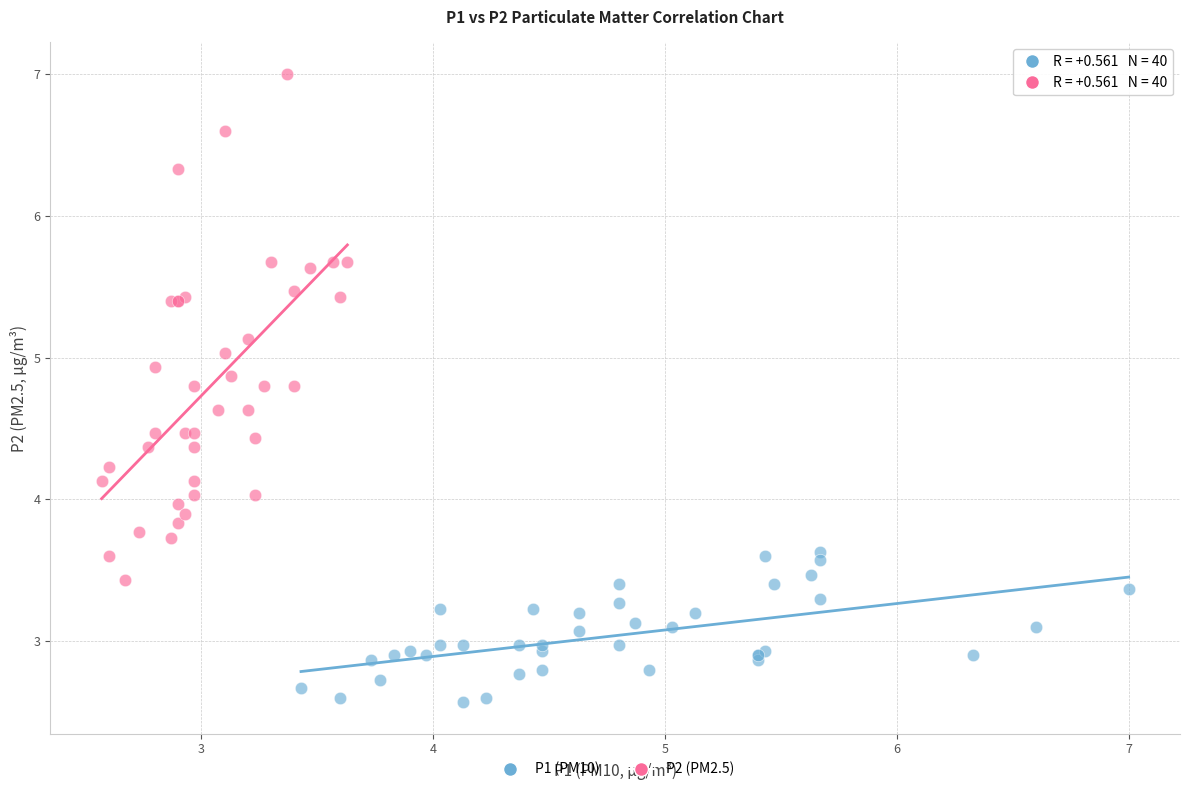

Which series has the largest Y range (max minus min)?

P2 (PM2.5)